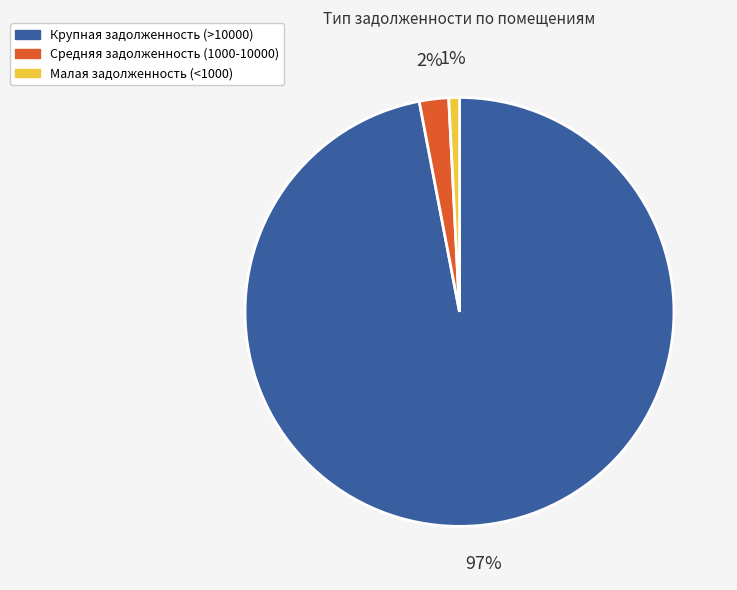

How many slices are in this pie chart?

3